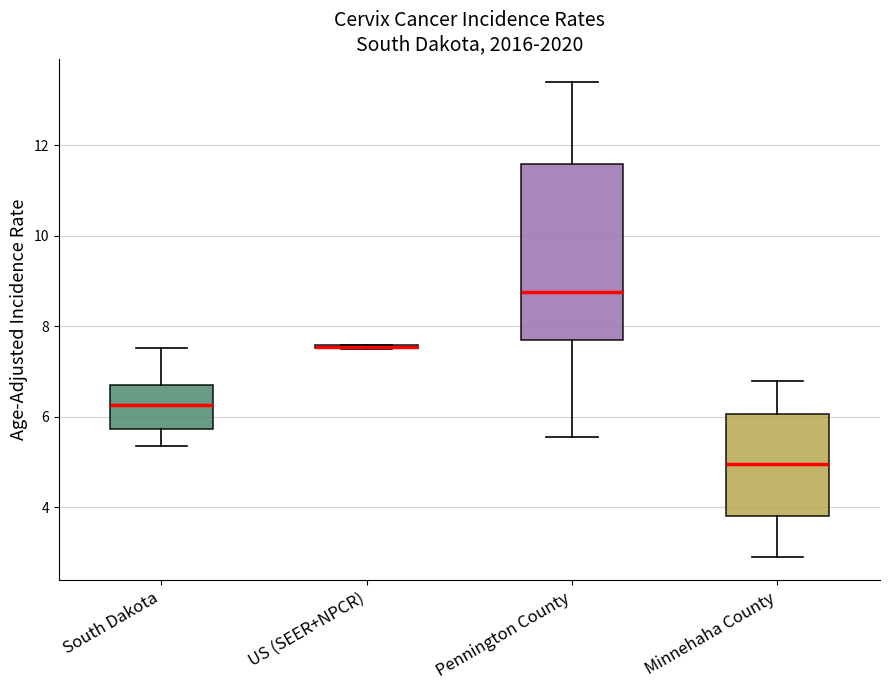

Reading left to right, read every box against the y-axis: the position of its median line, the range the box covers, and the ends of its whiskers. The values are not printed on the chart, so give them approximately, as read against the axis.

South Dakota: median 6.2, box 5.8 to 6.8, whiskers 5.4 to 7.6
US (SEER+NPCR): box collapsed to a line at 7.6, whiskers 7.6 to 7.6
Pennington County: median 8.8, box 7.6 to 11.6, whiskers 5.6 to 13.4
Minnehaha County: median 5.0, box 3.8 to 6.0, whiskers 3.0 to 6.8